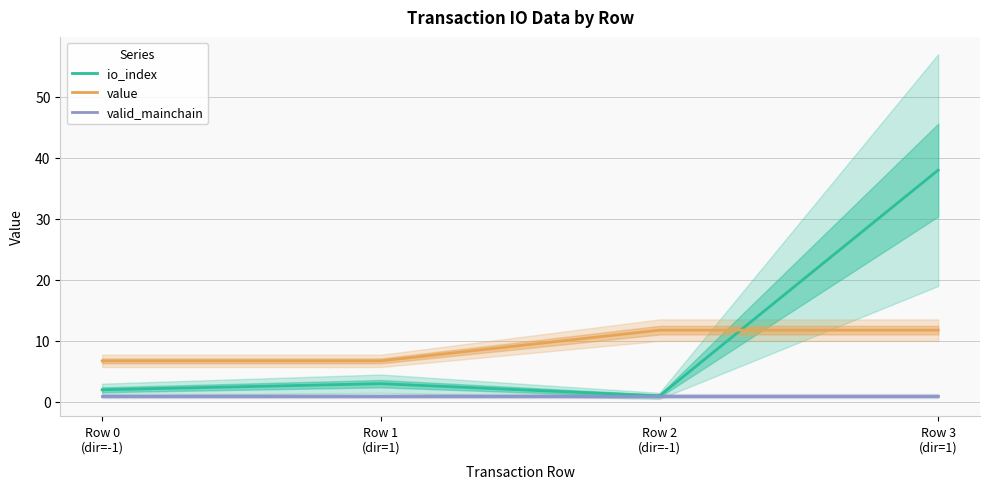

What position from the left is Row 0
(dir=-1)?

1